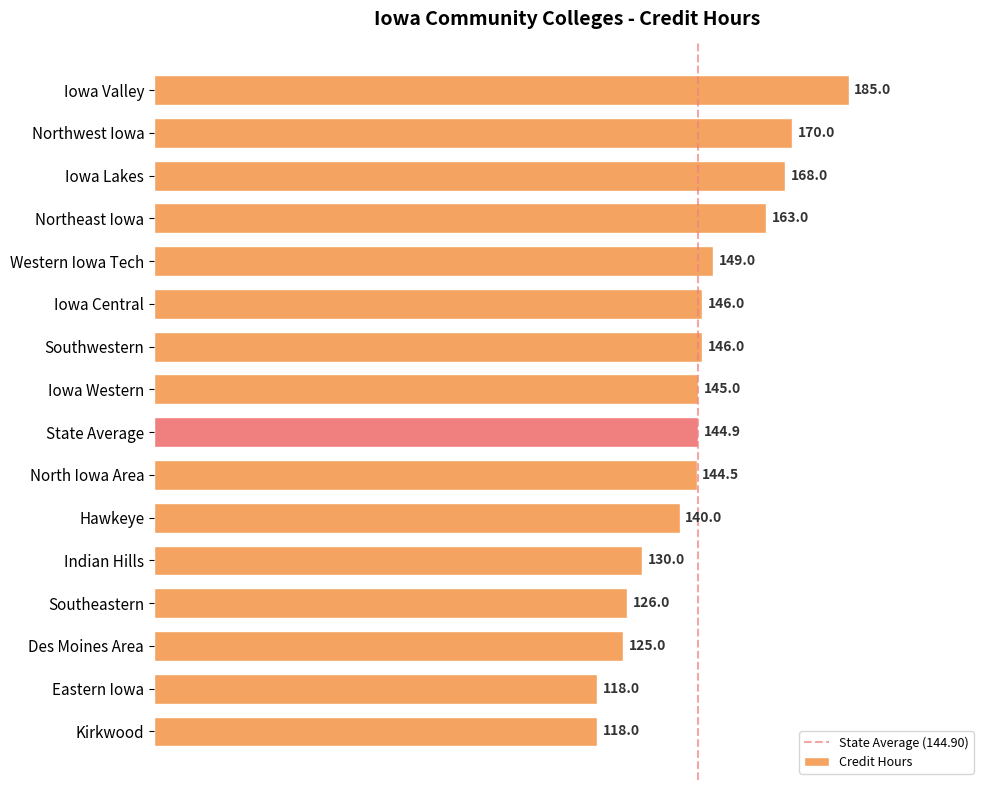

Approximately how many times larger is the value at Eastern Iowa compared to Iowa Central?

0.8